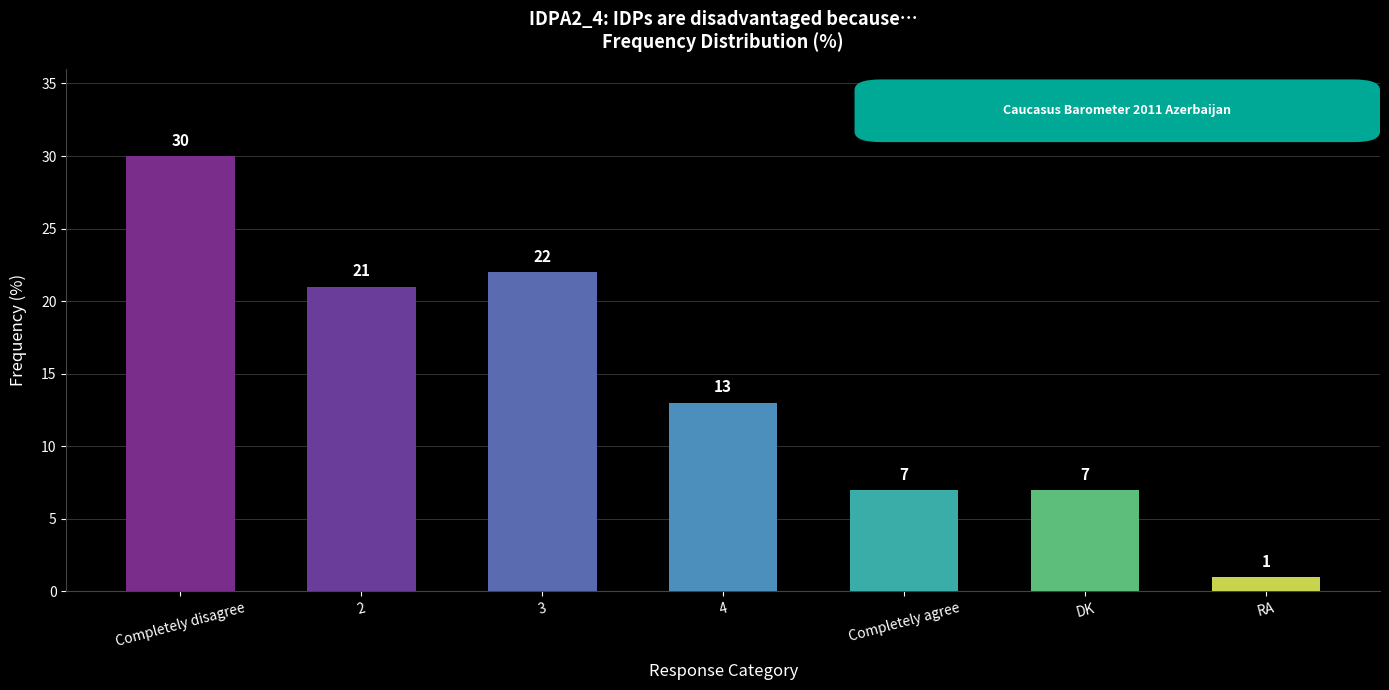

How many series are shown in this chart?

1